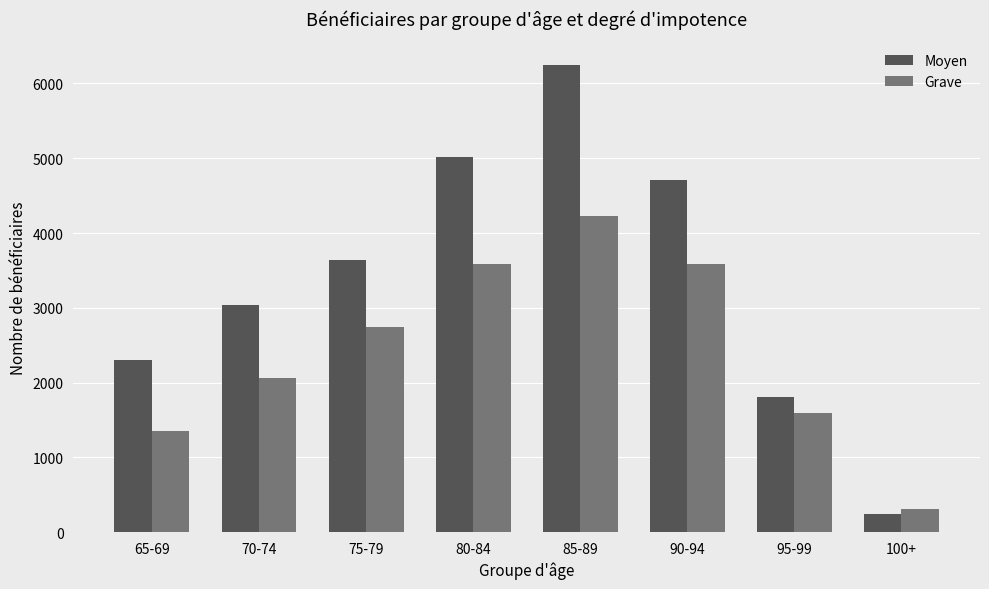

What is the difference between the highest and lowest values at 75-79?

900